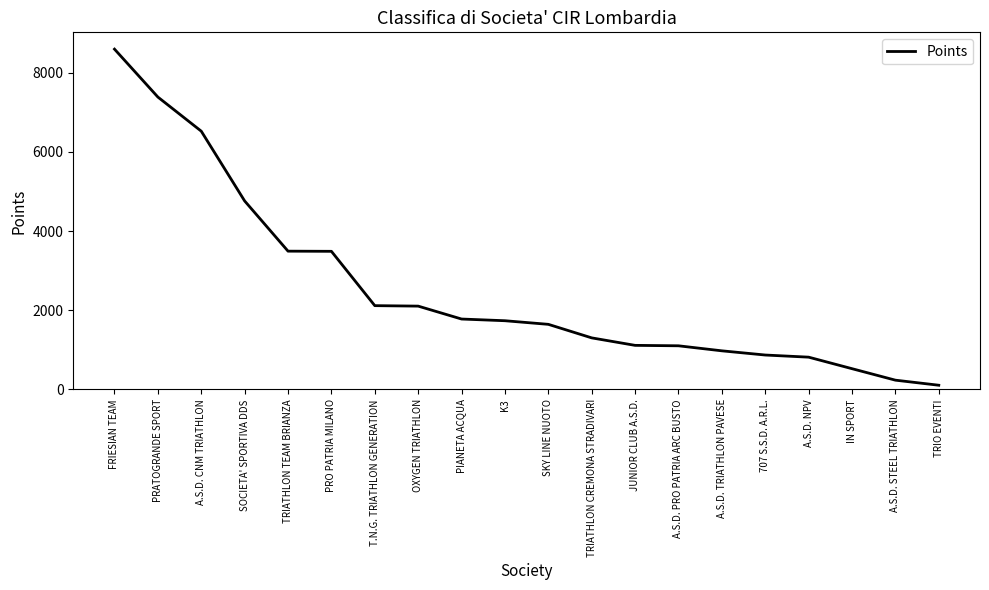

The chart shows a value of 274 at 707 S.S.D. A.R.L.. True or false?

False